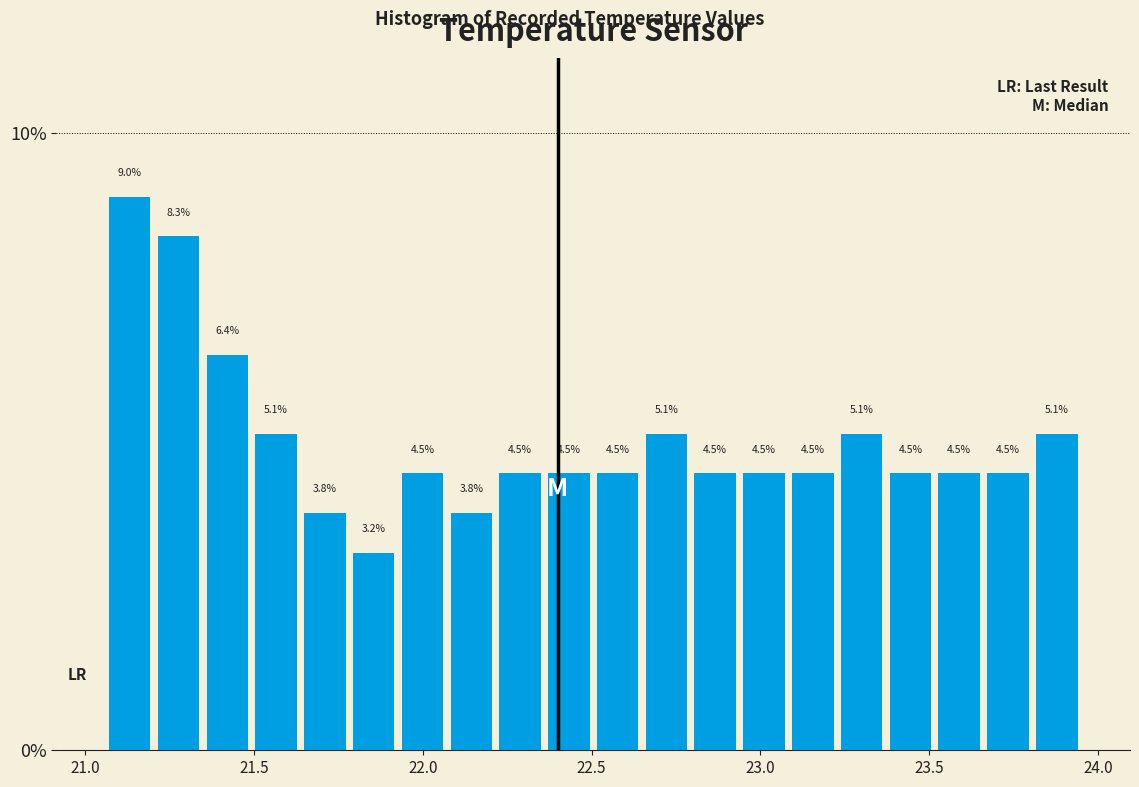

Around what value on the x-axis is the tallest bar? Give the approximate position of its centre, as read against the axis.

21.15